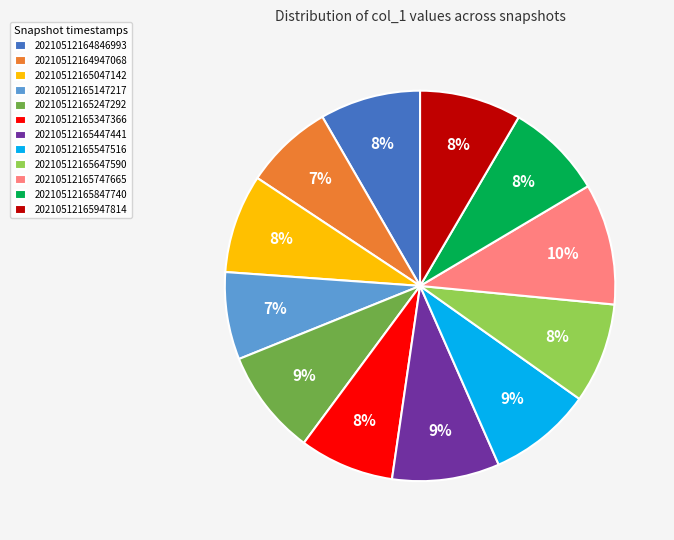

Is there any slice that represents more than half of the pie?

No